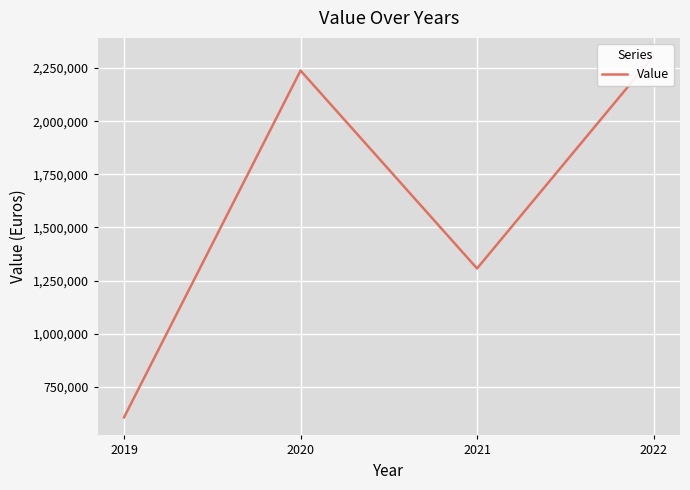

Reading right to left, list all the values displayed in this chart.

2022=2306947	2021=1306698	2020=2238192	2019=605871